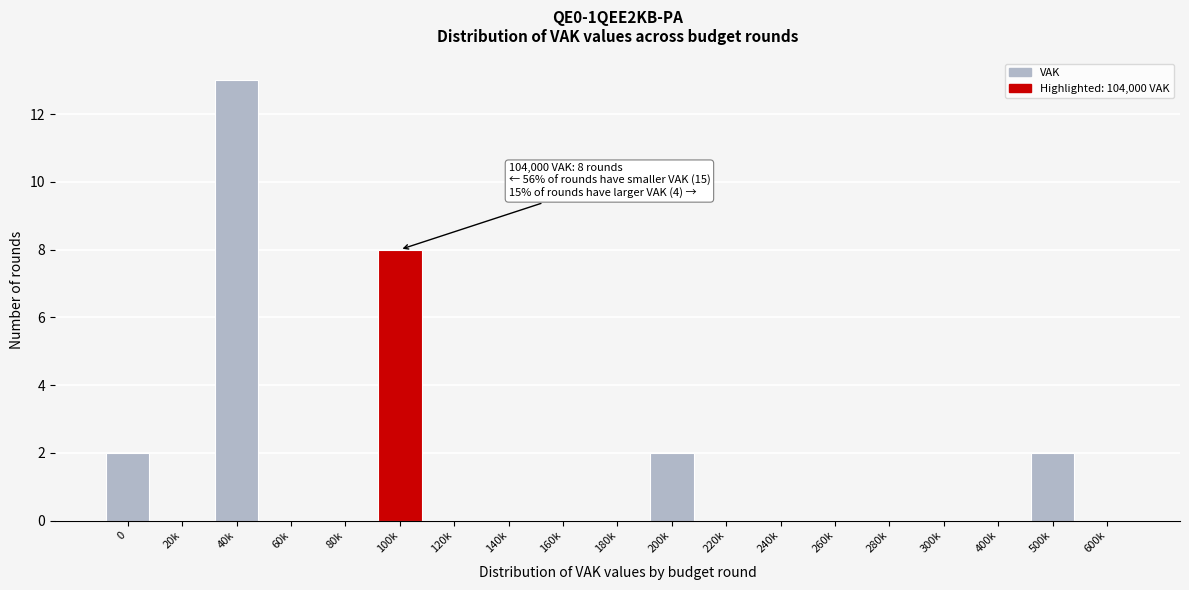

Reading left to right, transcribe all the data shown in this chart.

0=2	20k=0	40k=13	60k=0	80k=0	100k=8	120k=0	140k=0	160k=0	180k=0	200k=2	220k=0	240k=0	260k=0	280k=0	300k=0	400k=0	500k=2	600k=0